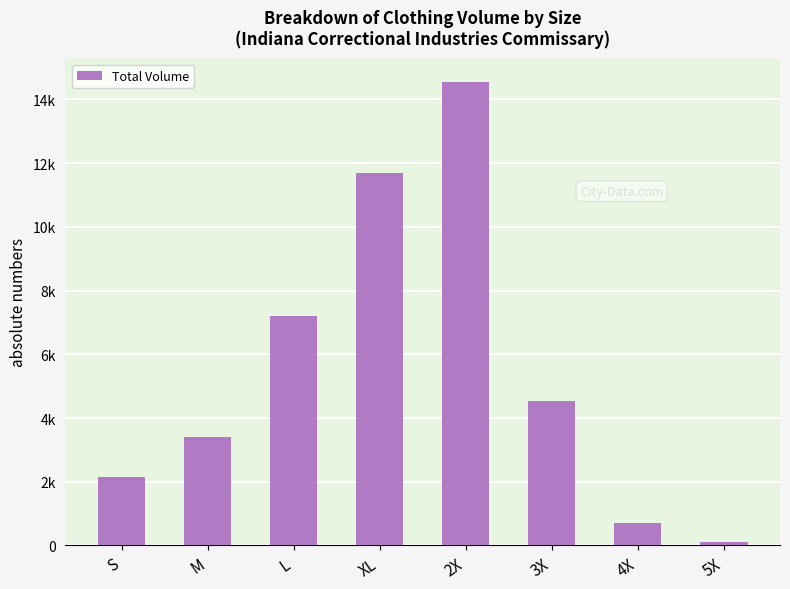

What is the difference between the maximum and minimum values?

14464